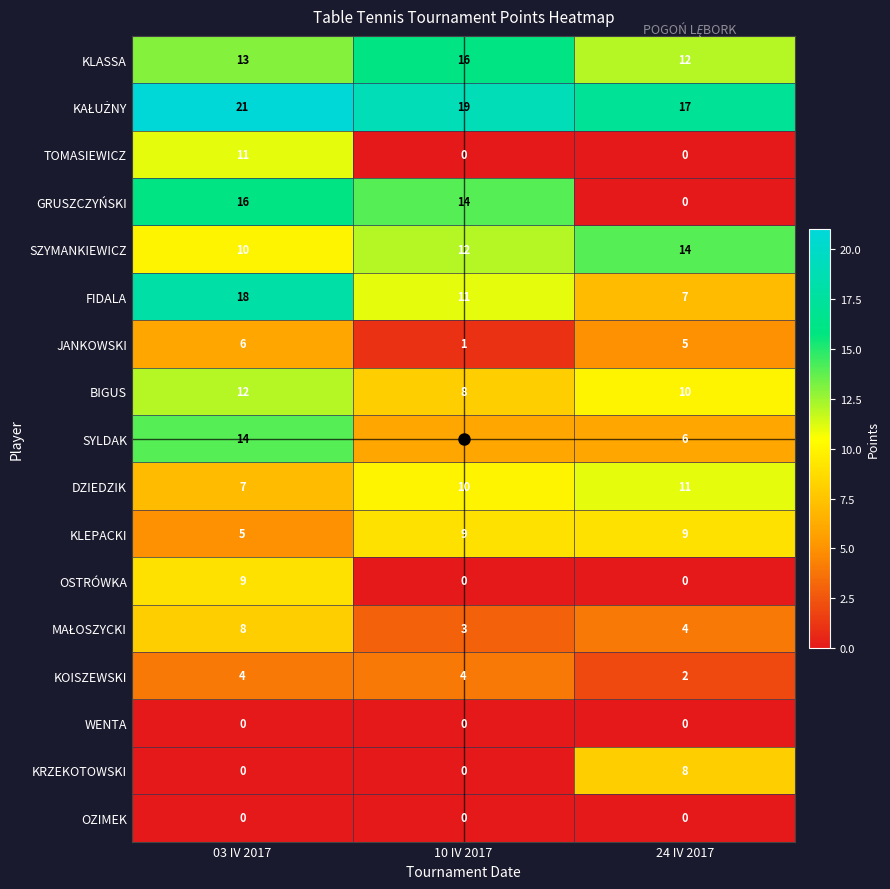

Which category has the highest value across all series?

03 IV 2017